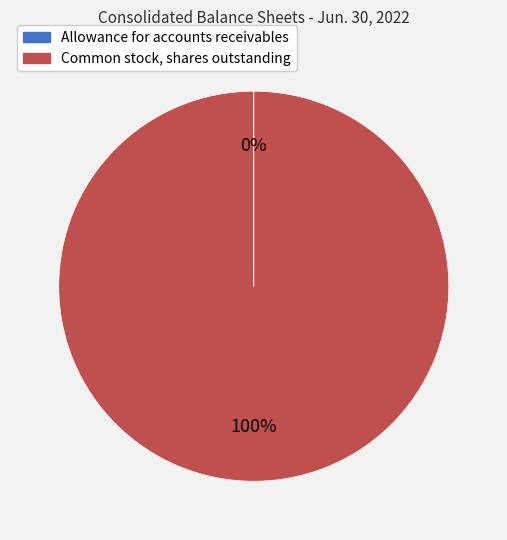

The Common stock, shares outstanding slice represents 100% of the pie. True or false?

True